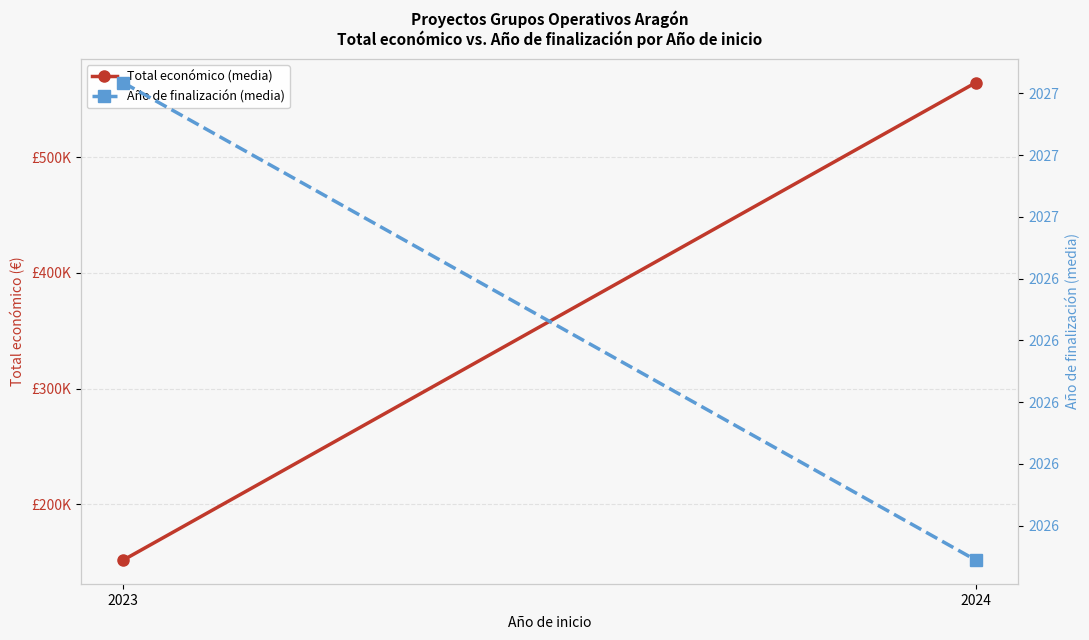

What is the sum of all Total económico (media) values?

716249.2